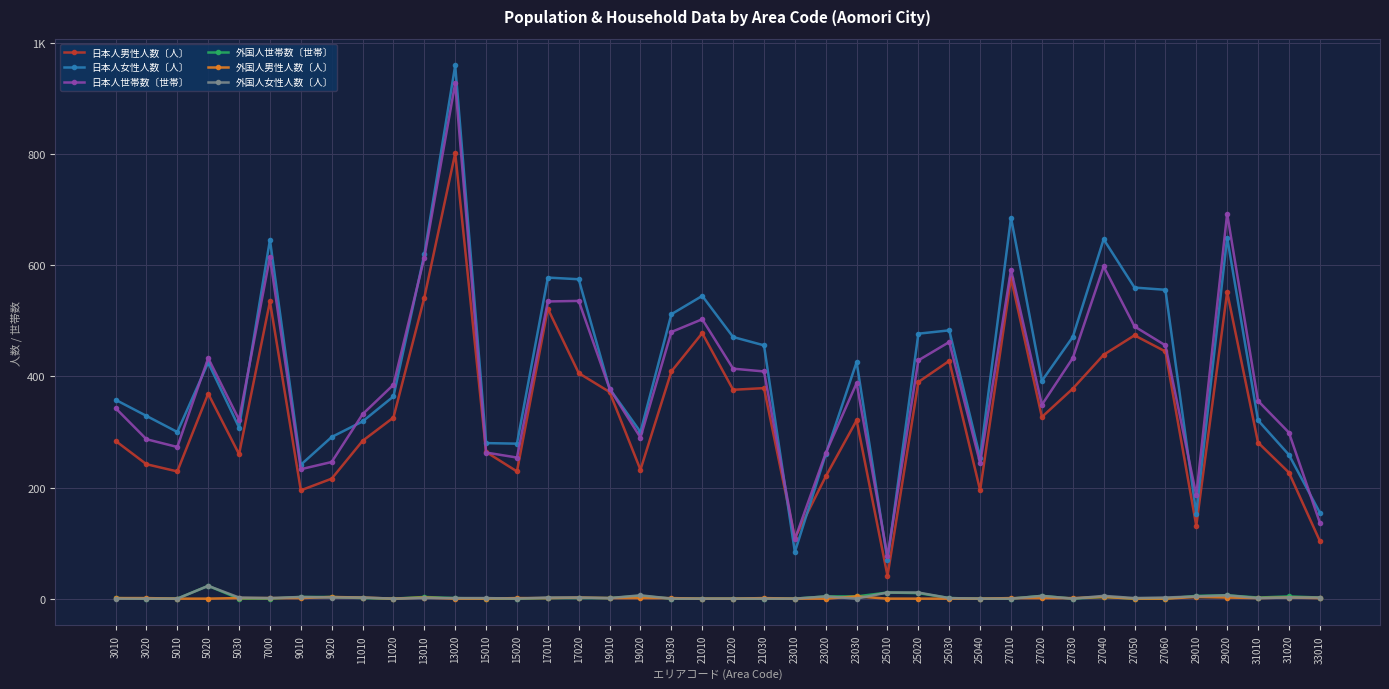

Is it true that 日本人世帯数〔世帯〕 equals 598 at 27040?

True